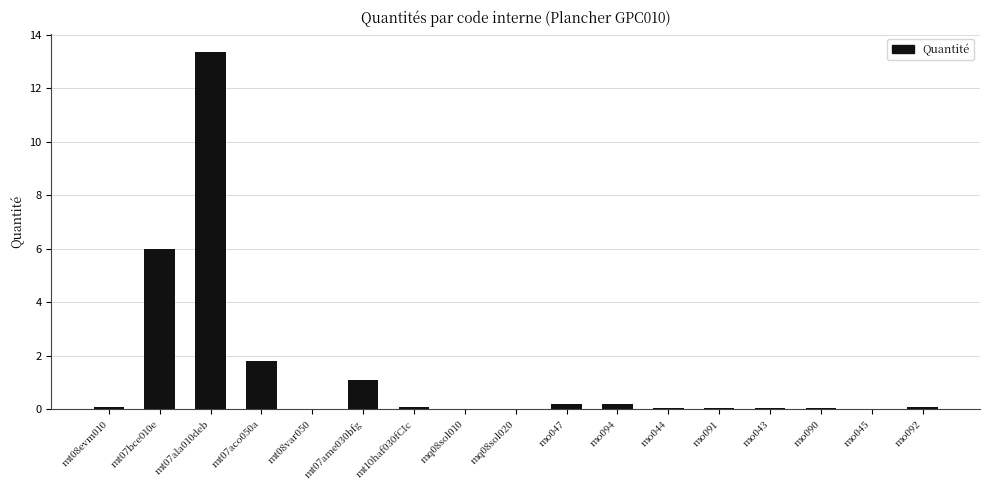

The chart shows a value of 0.1 at mo091. True or false?

True